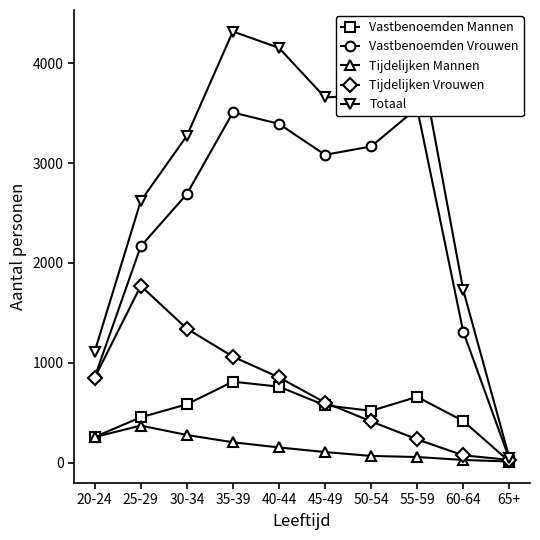

The Tijdelijken Vrouwen series shows 17 at 65+. True or false?

False